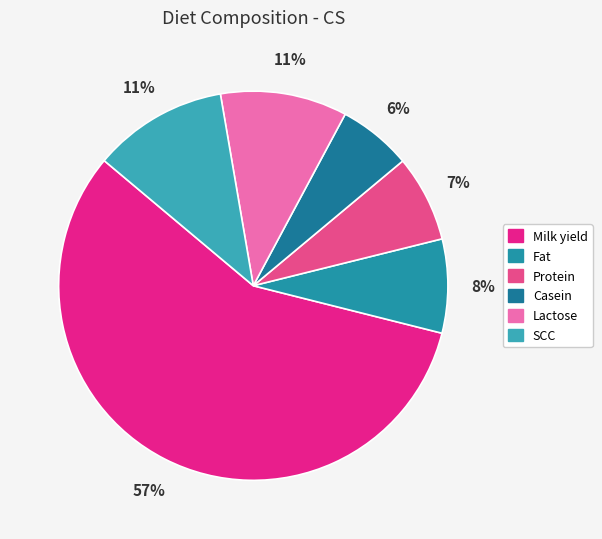

Does Fat account for over 50% of the chart?

No